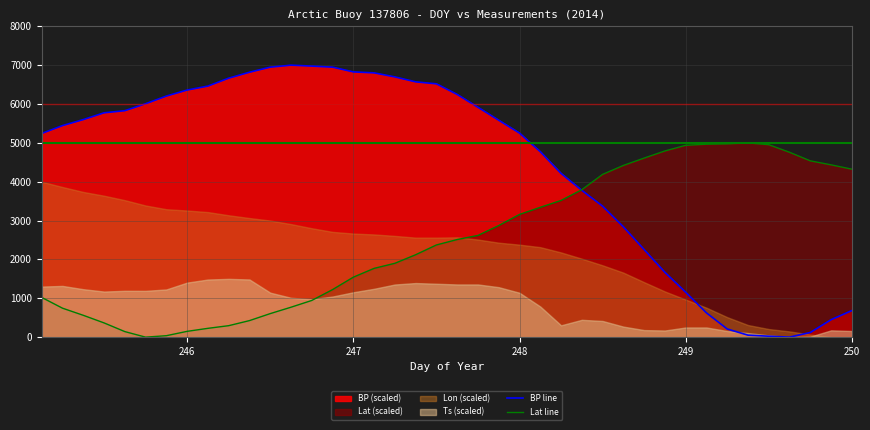

How many data points in Lat line are above 2512?

20